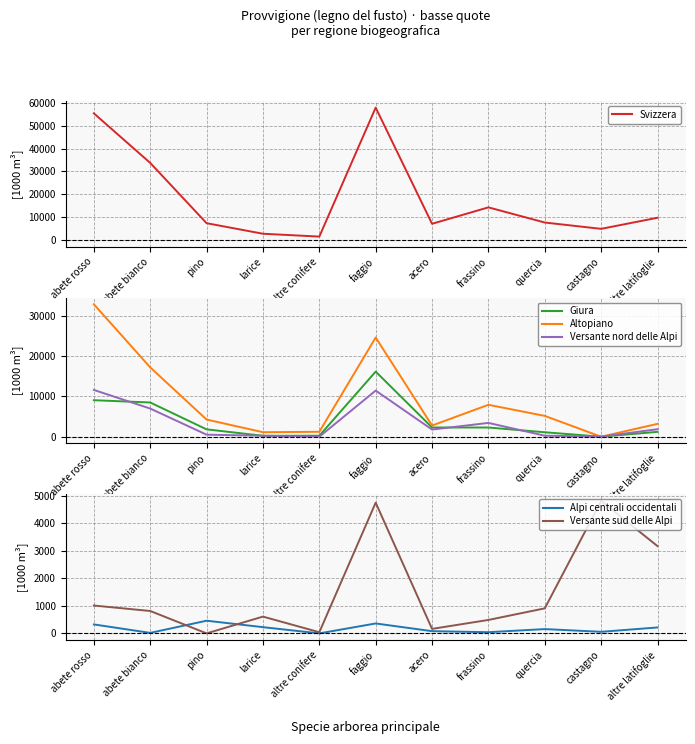

The Svizzera series shows 5146 at altre latifoglie. True or false?

False